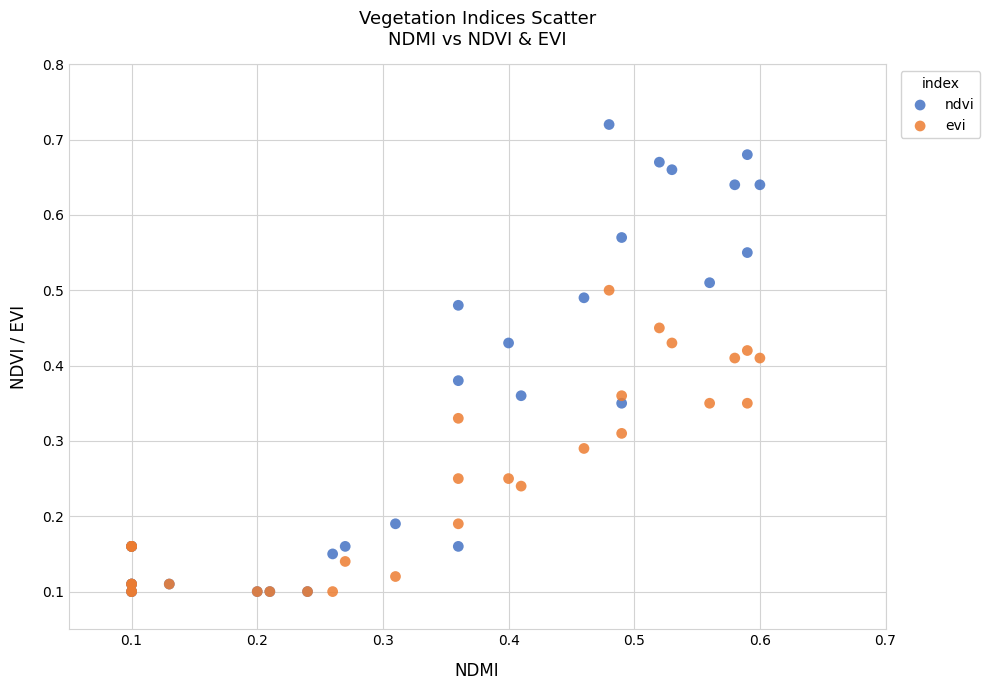

What are all the series names shown in the legend?

ndvi, evi